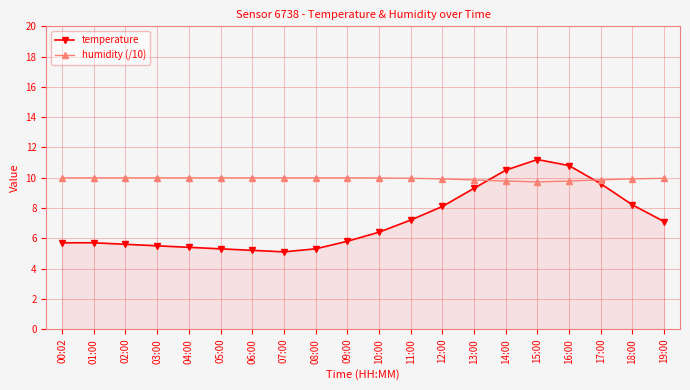

Which series has the largest total across all categories?

humidity (/10)